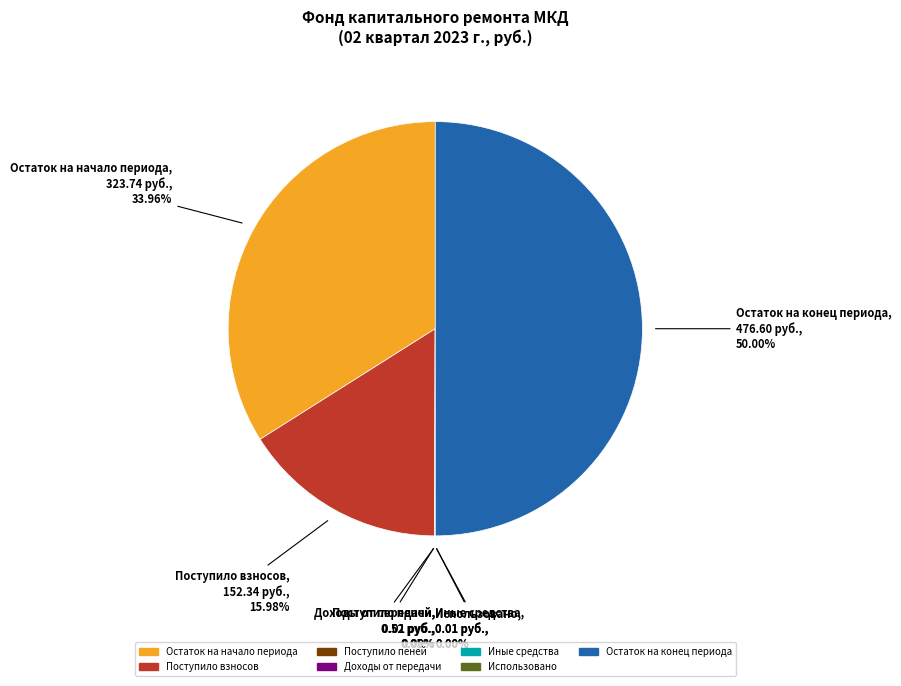

What is the largest slice in the pie chart?

Остаток на конец периода